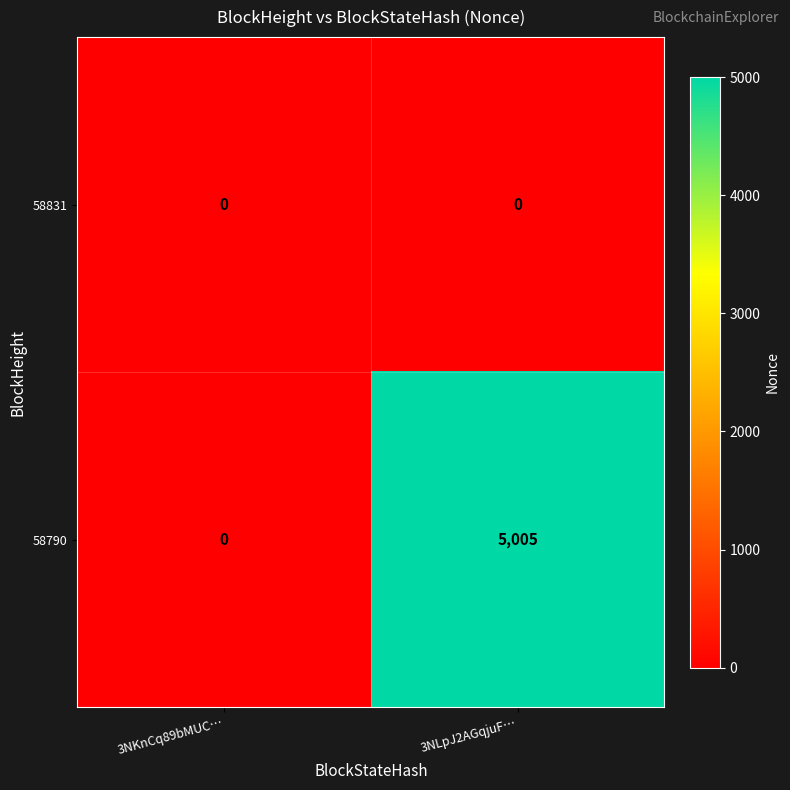

Which series has the largest range (max minus min)?

58790